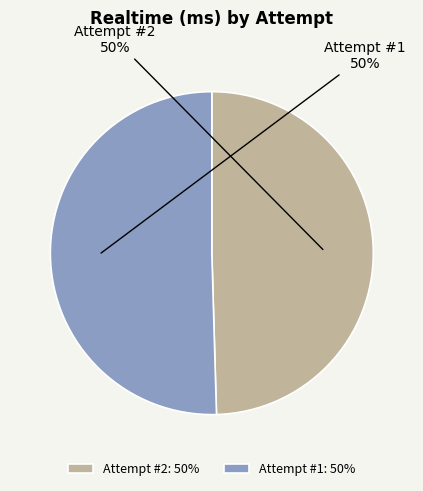

True or false: Attempt #1 accounts for 50% of the total.

True